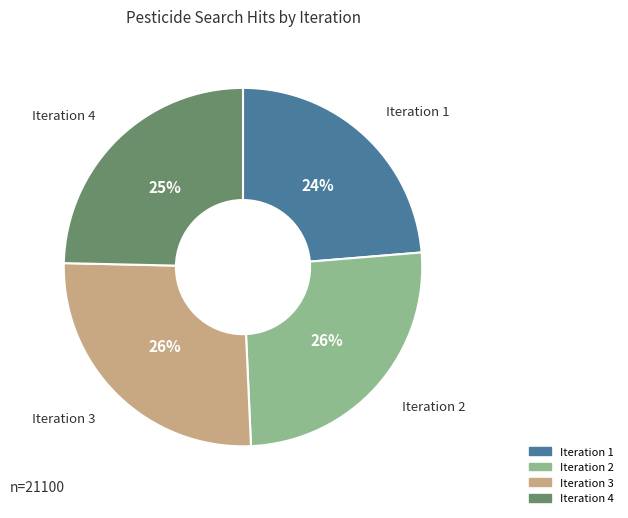

To the nearest percent, what portion does Iteration 2 represent?

26%